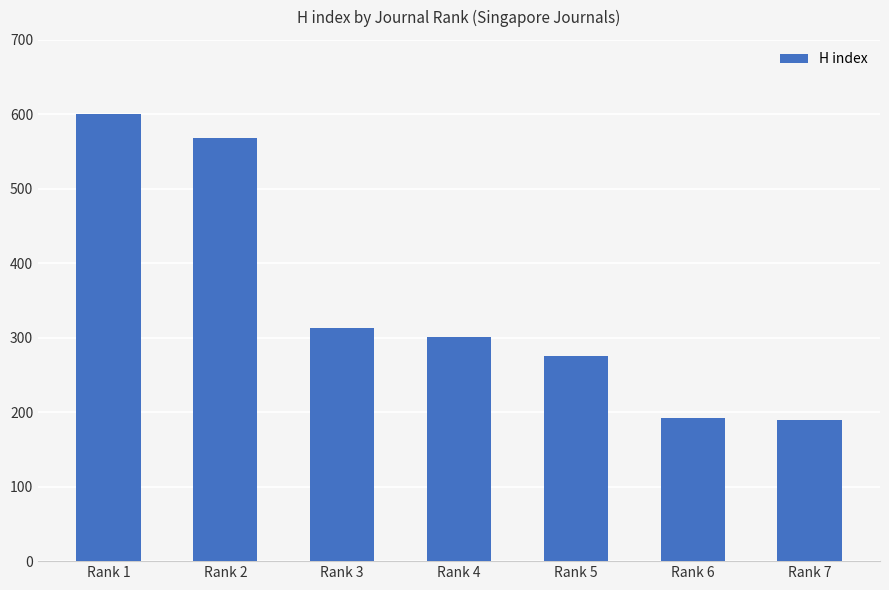

What is the change in value from Rank 2 to Rank 5?

-293